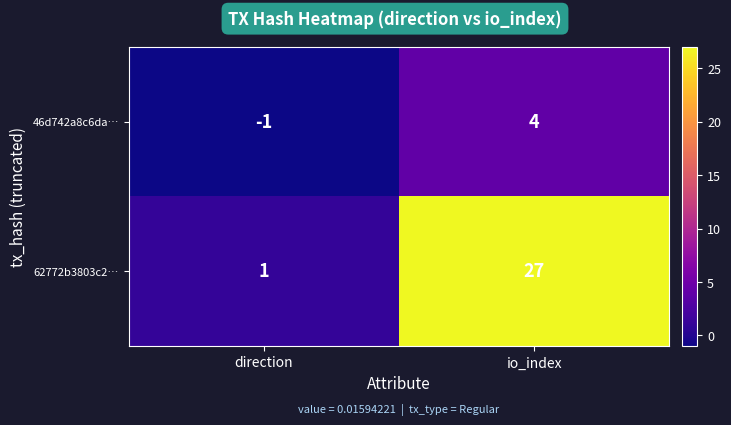

What is the sum of the 46d742a8c6da… values at direction and io_index?

3